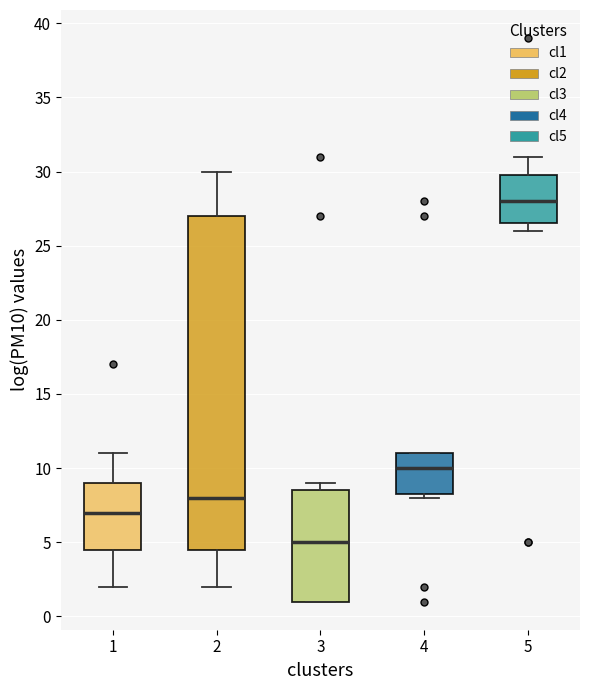

Which box's median line is the highest?

5